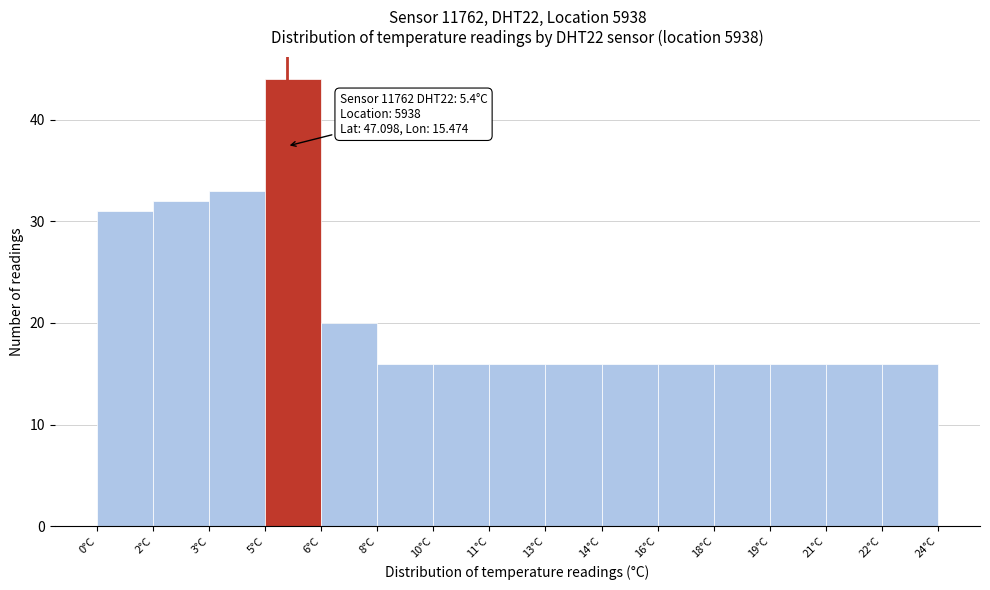

Reading left to right, what are all the values shown in this chart?

31	32	33	44	20	16	16	16	16	16	16	16	16	16	16